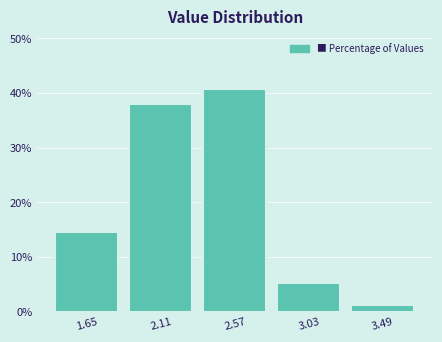

Reading left to right, extract all data points from this chart.

1.65=14.7	2.11=38.0	2.57=40.7	3.03=5.3	3.49=1.3